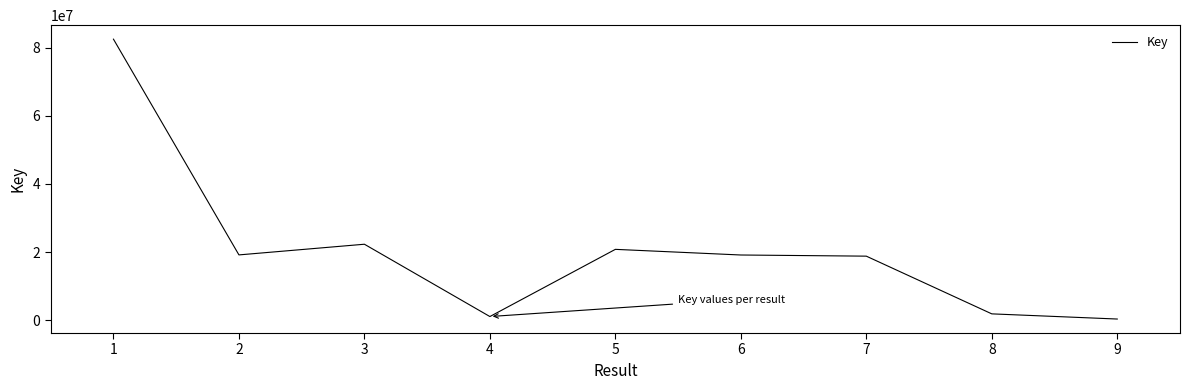

What is the greatest value displayed?

82527164